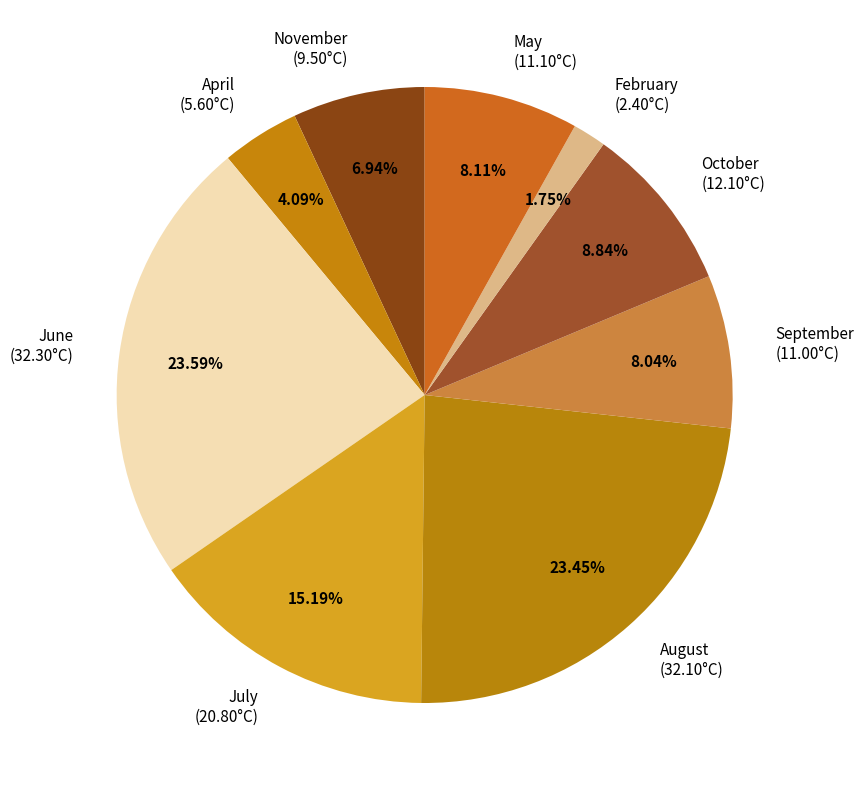

To the nearest percent, what is the difference between the largest and smallest slice percentages?

22%